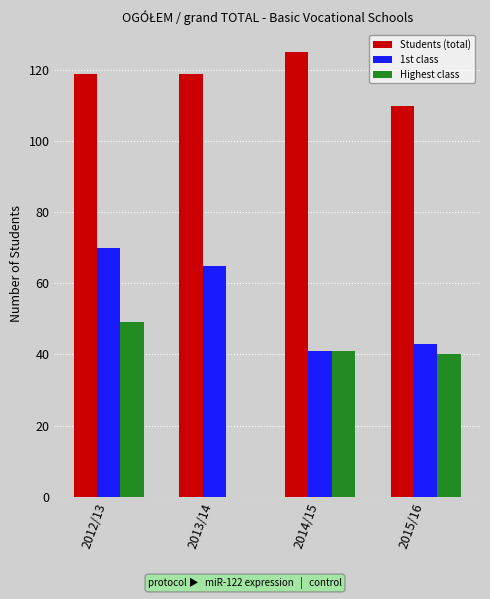

How many Students (total) values are between 119 and 125?

3